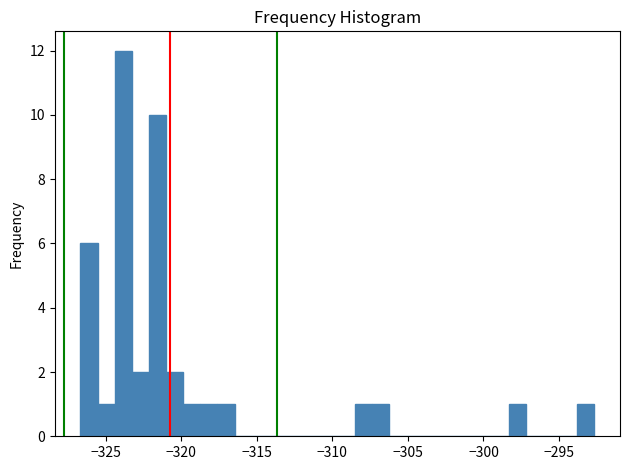

Read against the x-axis, roughly where is the centre of the tallest bar?

-324.0